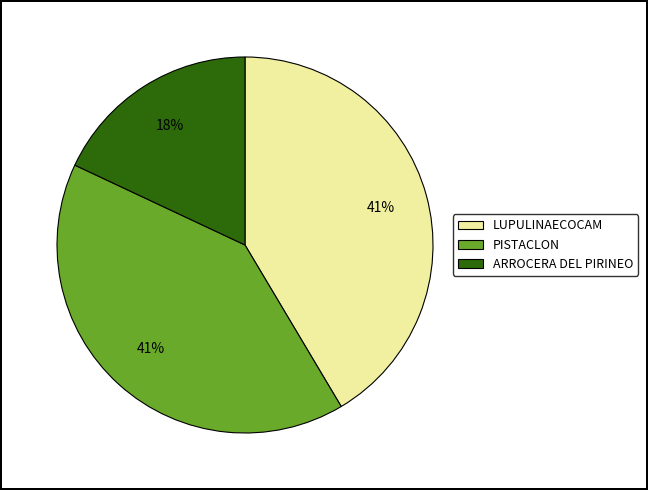

Do PISTACLON and ARROCERA DEL PIRINEO together represent more than half of the pie?

Yes